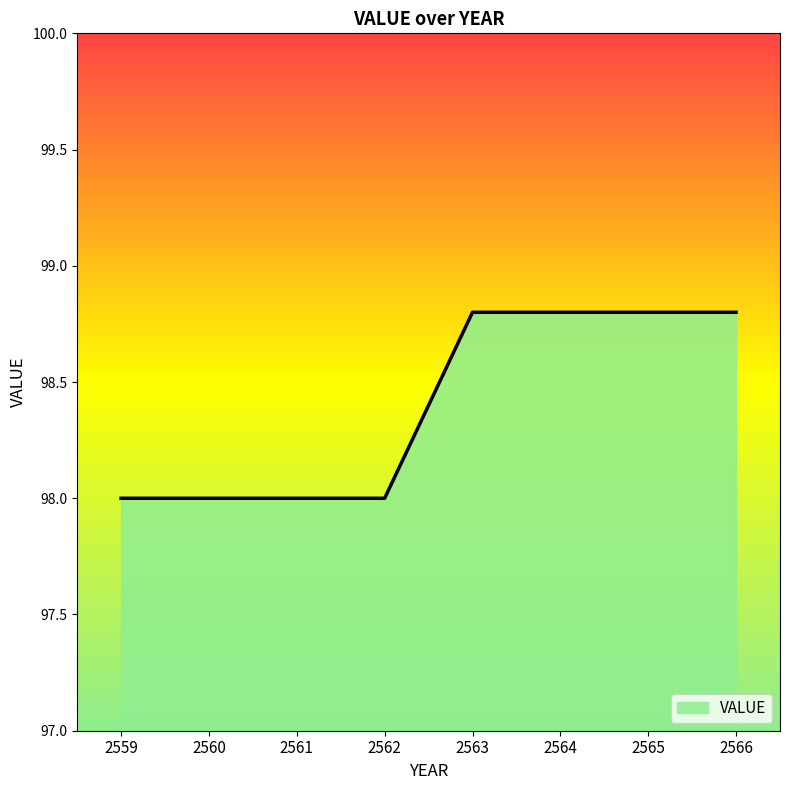

What is the maximum value shown in the chart?

98.8